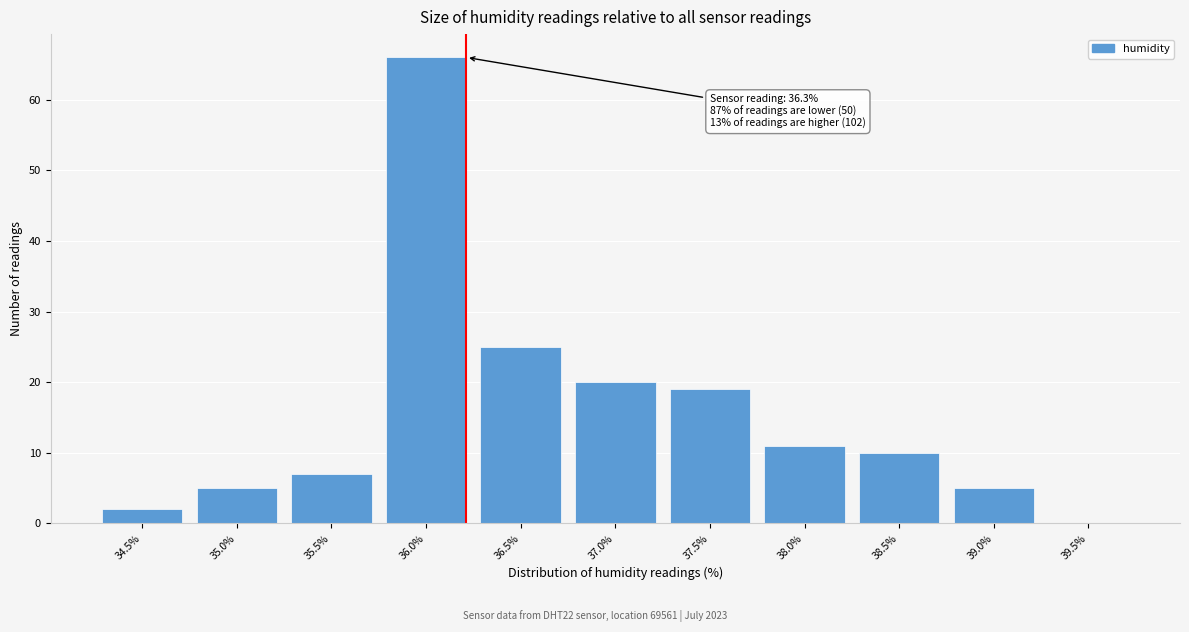

Reading left to right, what are all the values shown in this chart?

34.5%=2	35.0%=5	35.5%=7	36.0%=66	36.5%=25	37.0%=20	37.5%=19	38.0%=11	38.5%=10	39.0%=5	39.5%=0